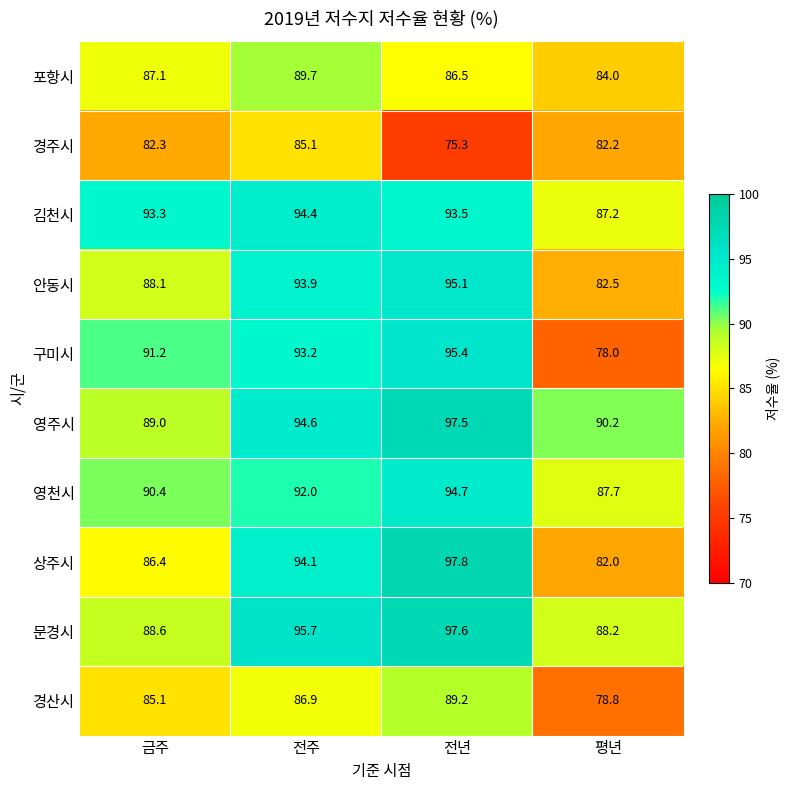

At which category does the chart reach its minimum across all series?

전년